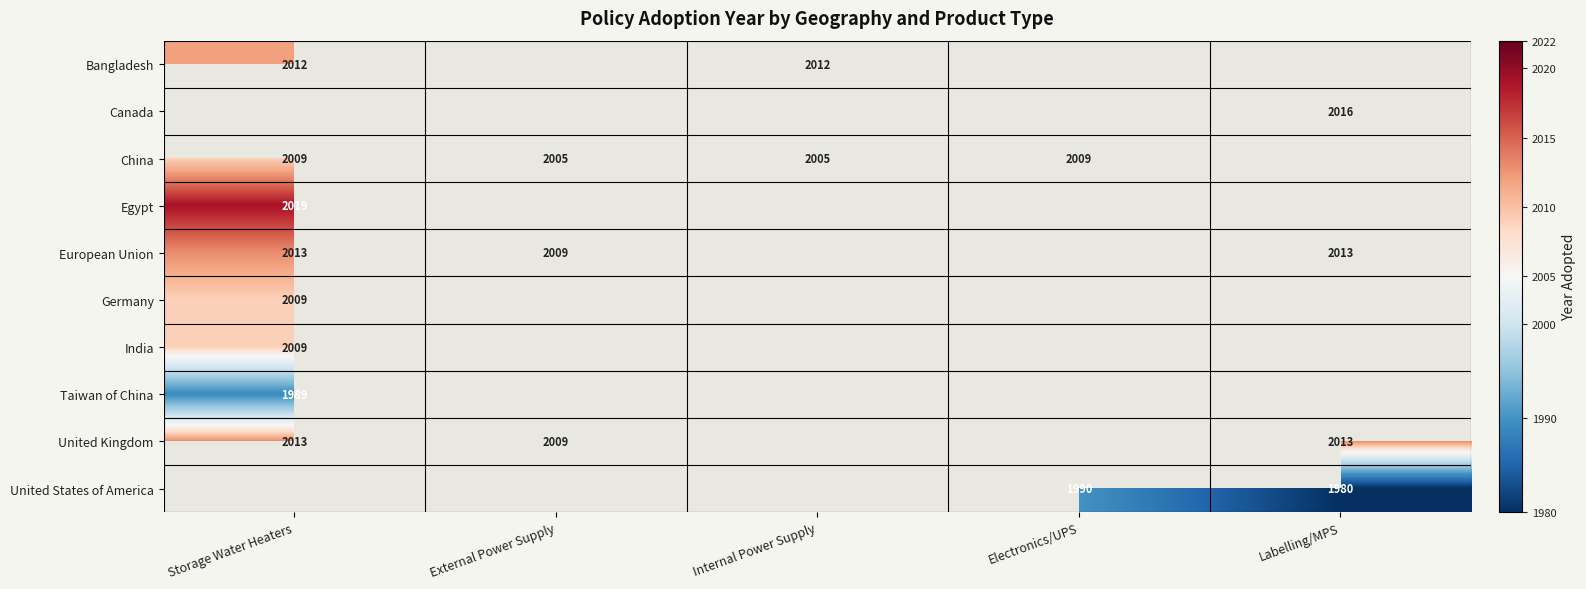

The China series shows 2009 at Electronics/UPS. True or false?

True